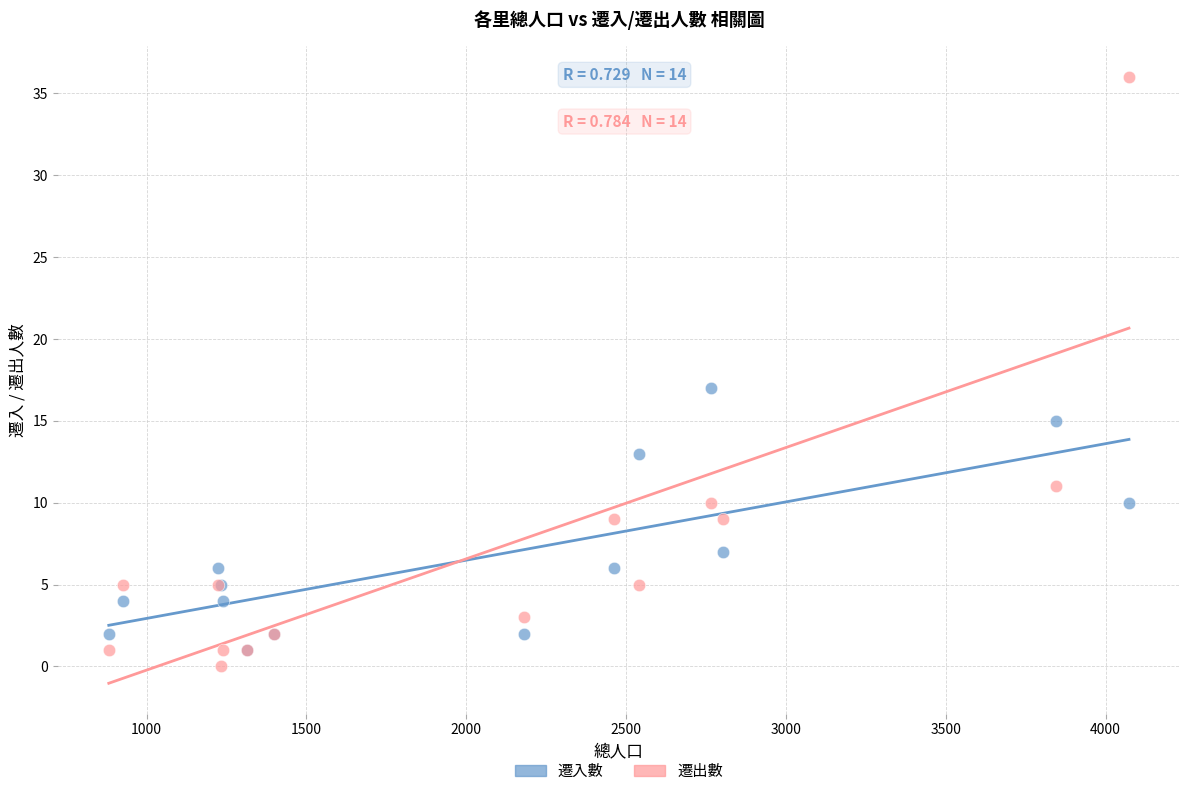

Across all series, what Y value is closest to 18?

17